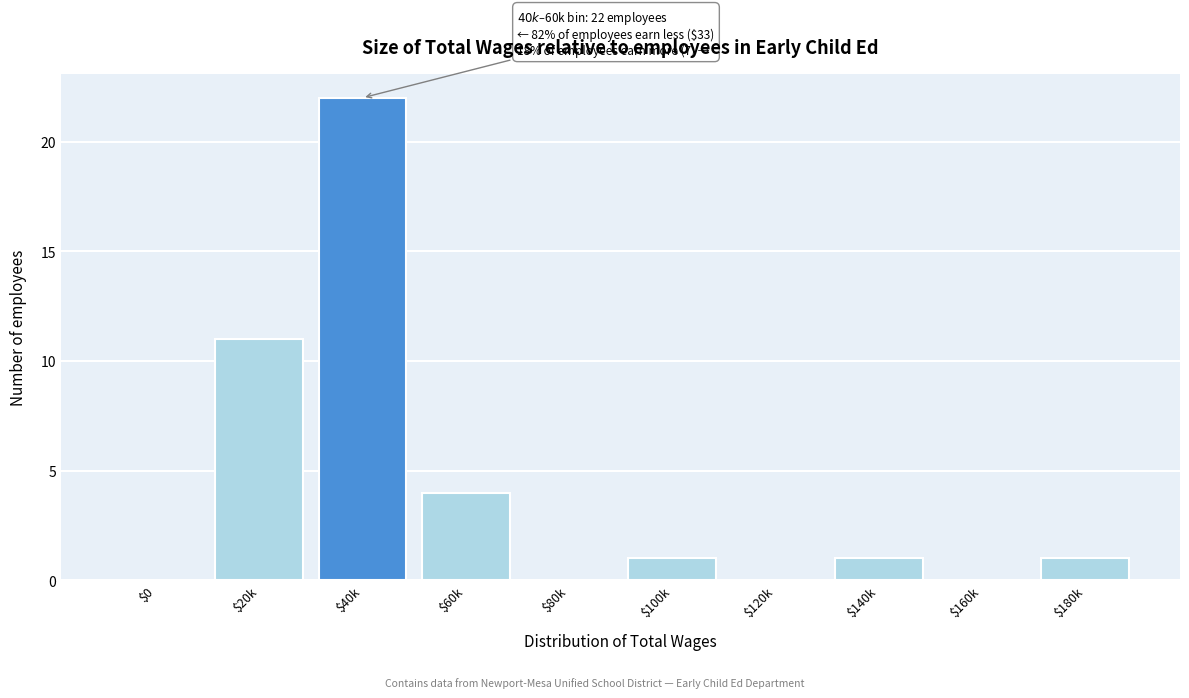

What is the sum of all values?

40